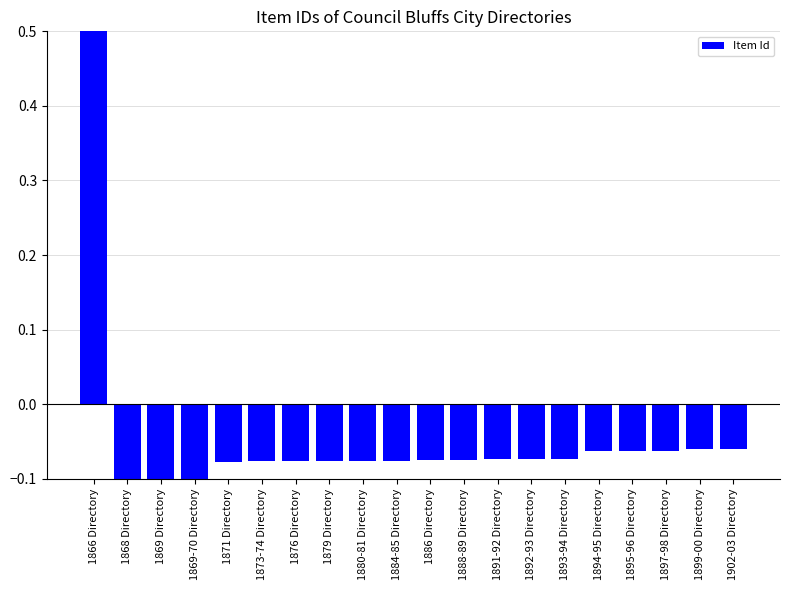

What is the label of the 17th bar from the right?

1869-70 Directory